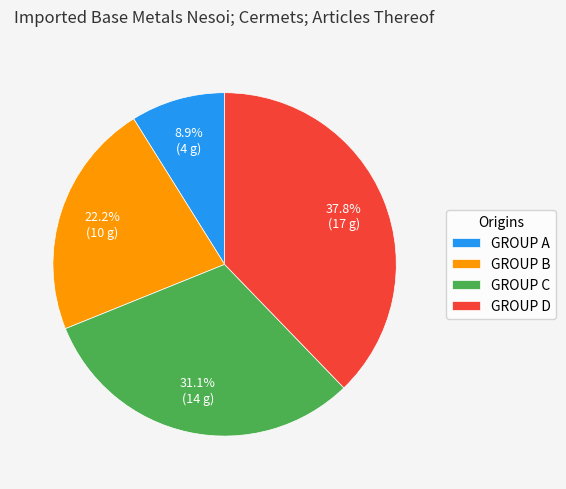

Which category has the smallest portion of the pie?

GROUP A